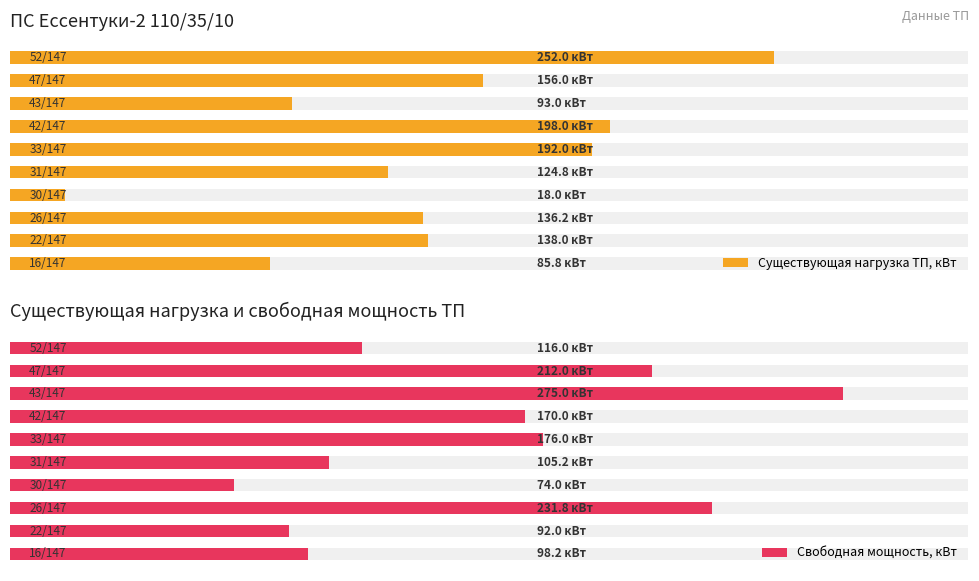

List the series in order of their overall mean, lowest first.

Существующая нагрузка ТП, кВт, Свободная мощность, кВт